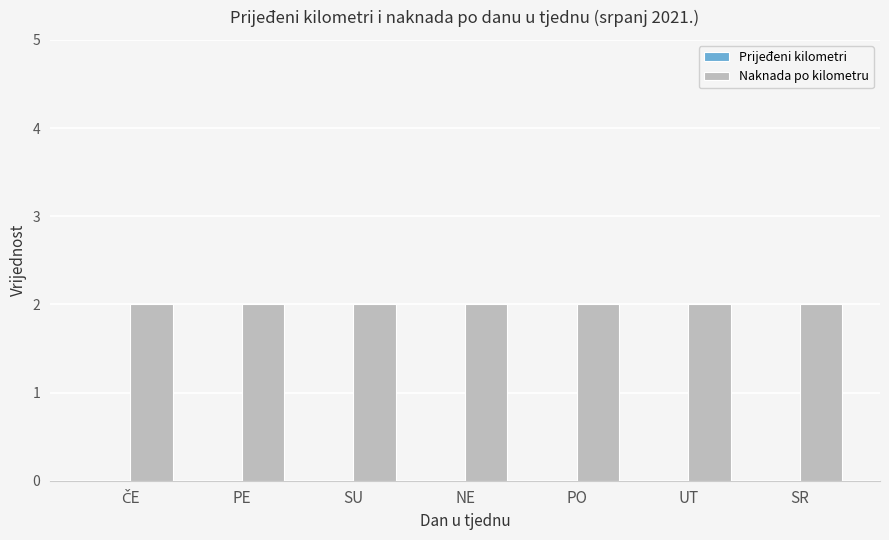

At which category is the sum across all series the highest?

ČE